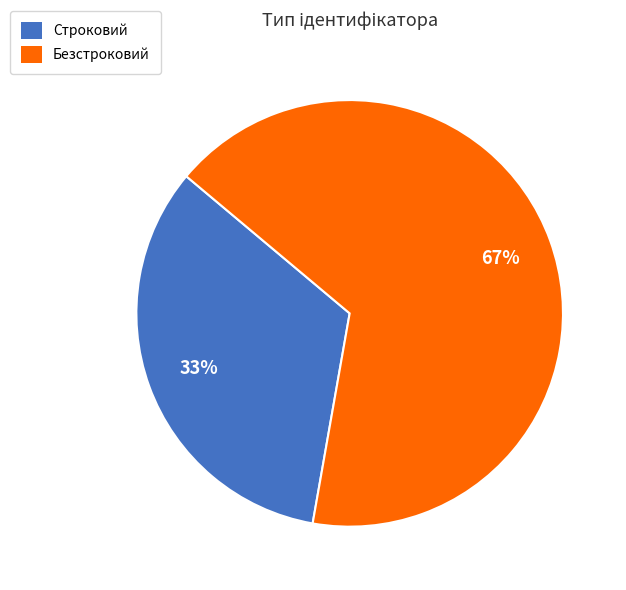

Approximately how many times larger is the value at Безстроковий compared to Строковий?

2.0